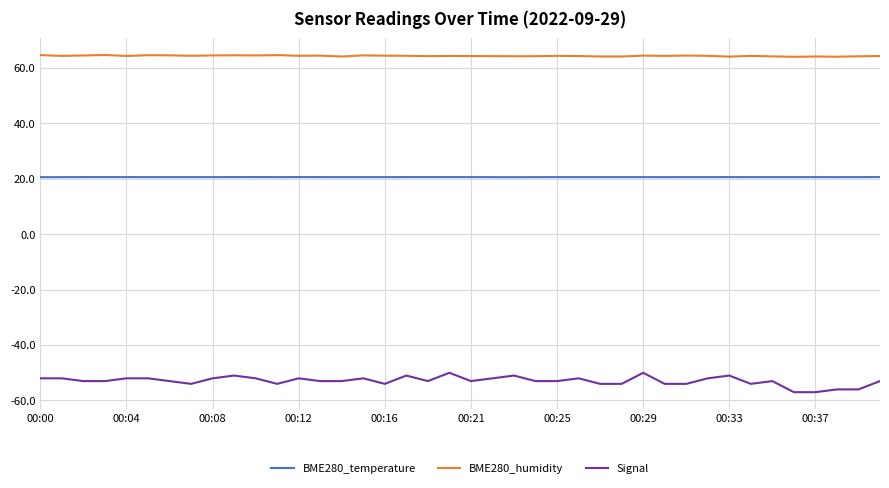

Which series has the widest spread of values?

Signal